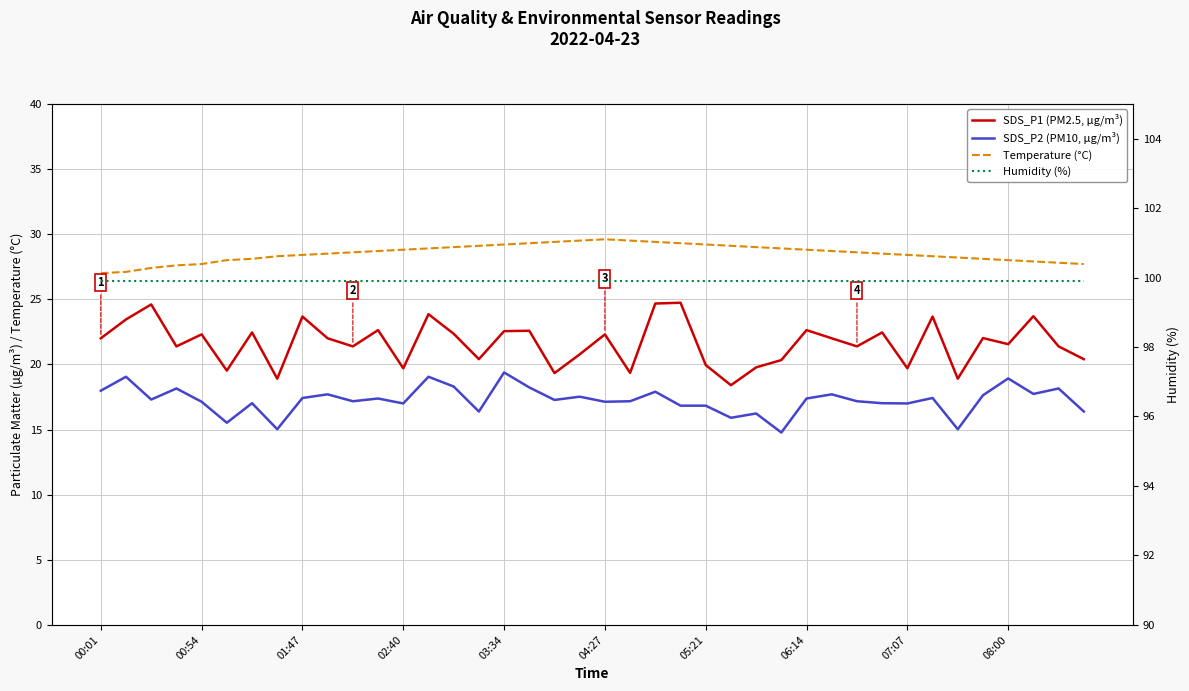

What is the sum of the Humidity (%) values at 29 and 11?

199.8